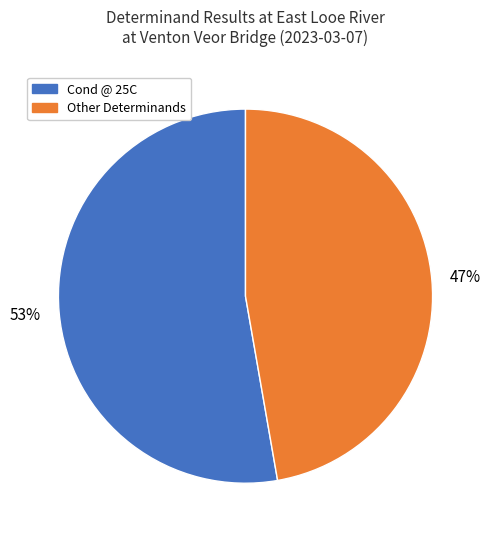

To the nearest percent, what is the average slice percentage?

50%